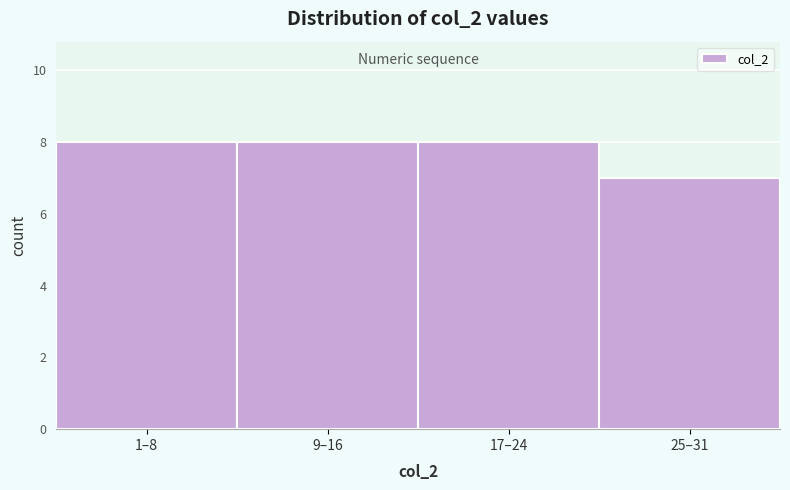

Reading left to right, extract all data points from this chart.

1–8=8	9–16=8	17–24=8	25–31=7